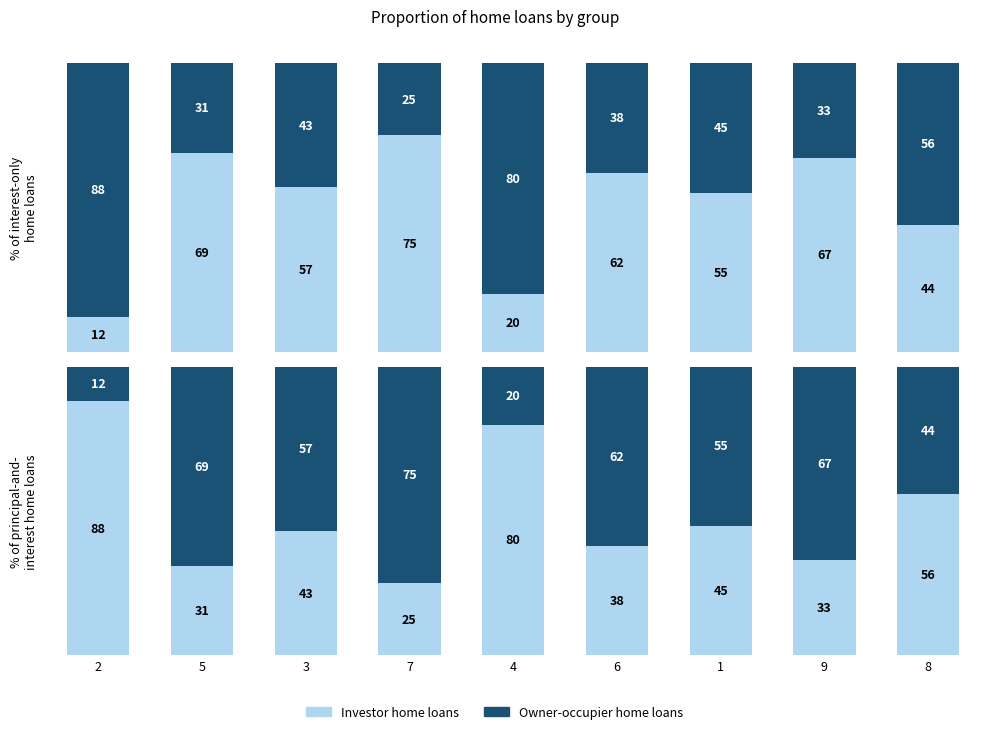

What is the value of the Investor home loans bar at the 3rd from the left?

43